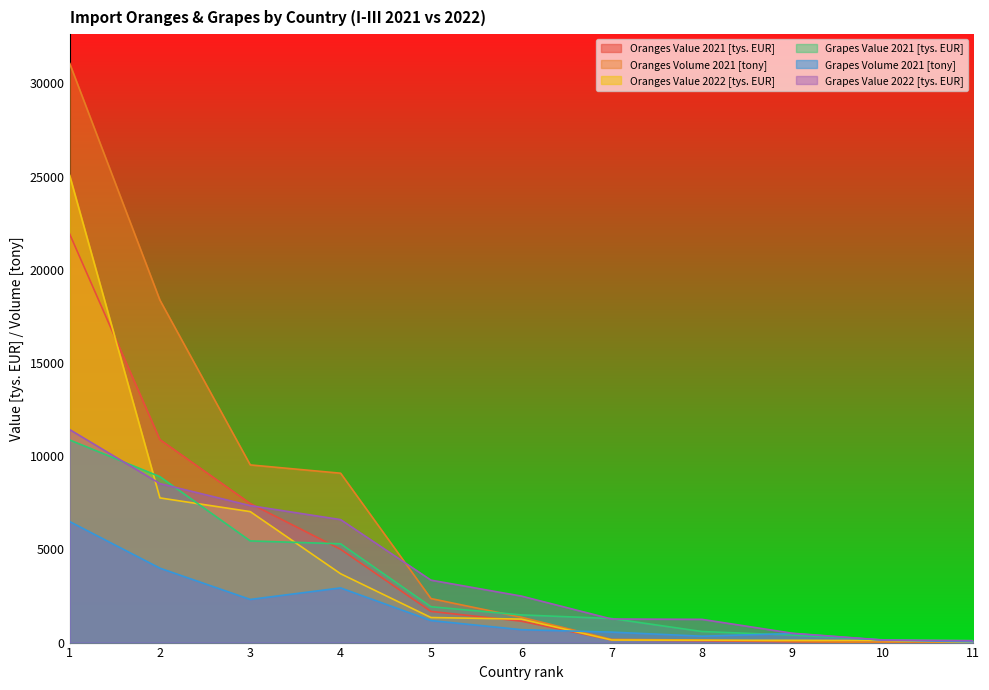

What is the total value across all series at 10?

551.1